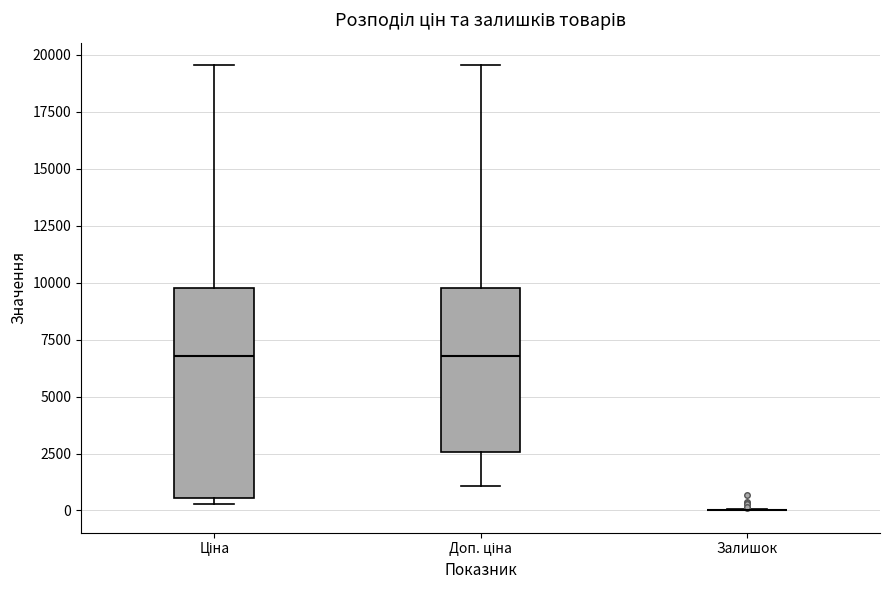

Reading left to right, transcribe this box plot: for each box, give where its median line is, the range the box spans, and where its two whiskers end, as read against the y-axis. The values are not printed on the chart, so give them approximately, as read against the axis.

Ціна: median 7000, box 500 to 10000, whiskers 500 (just below the box's lower edge) to 19500
Доп. ціна: median 7000, box 2500 to 10000, whiskers 1000 to 19500
Залишок: box collapsed to a line at 0, whiskers 0 to 0